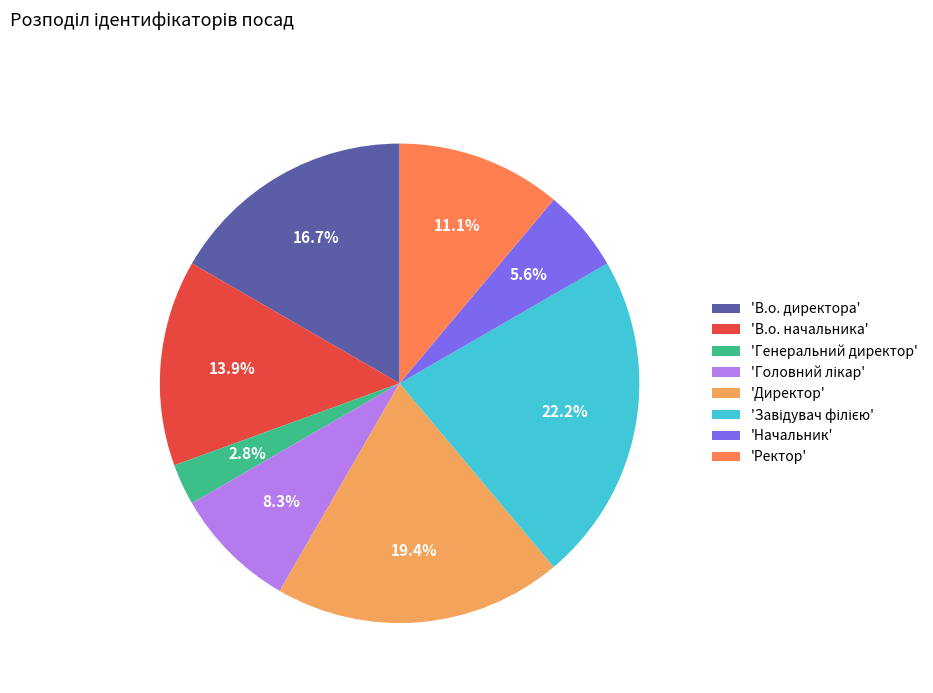

How many slices are in this pie chart?

8